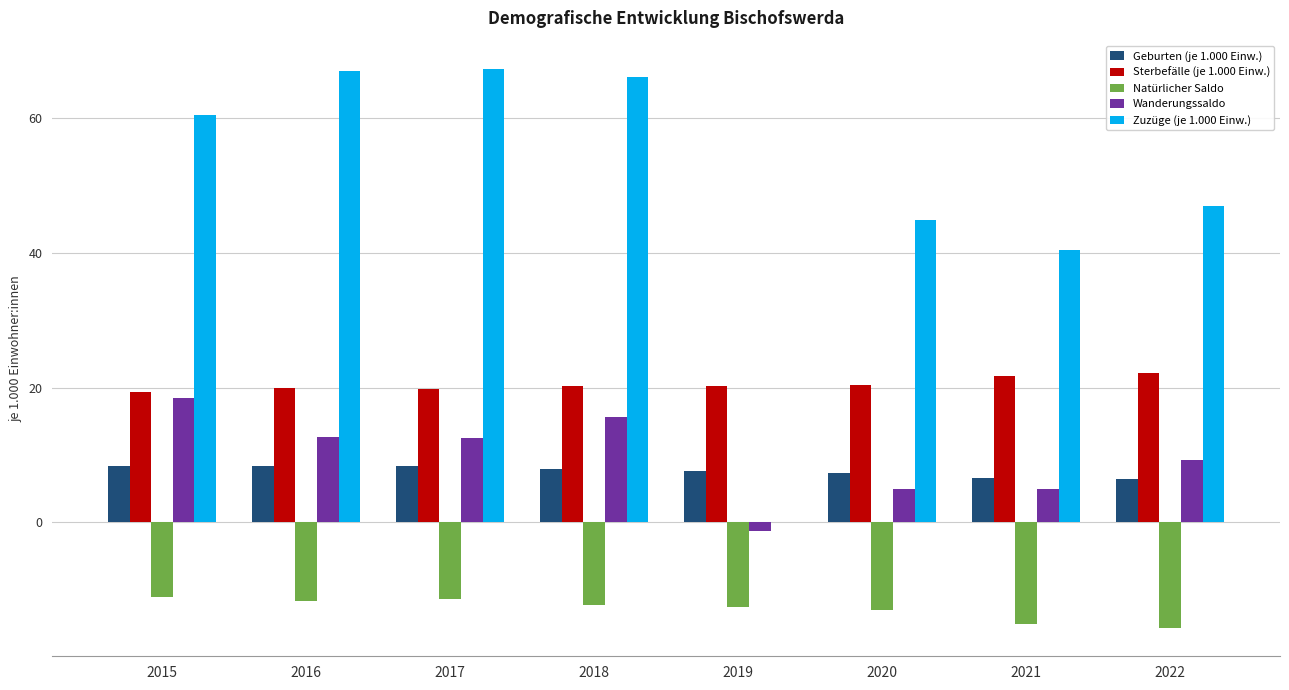

What is the greatest value displayed?

67.3